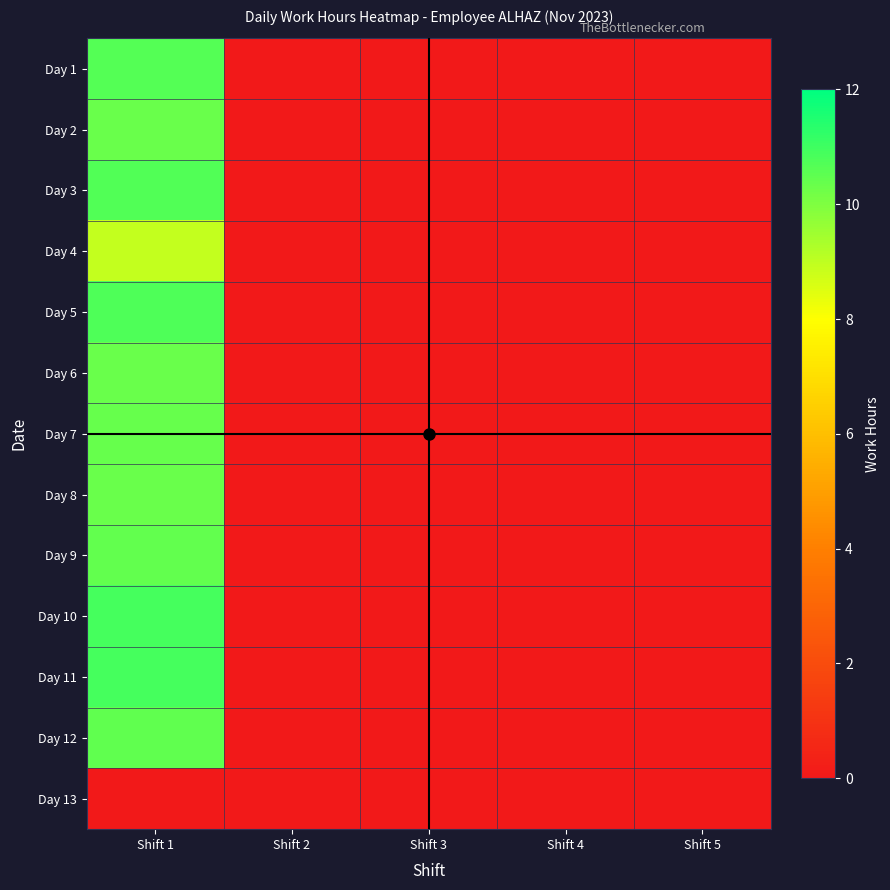

Reading left to right, list all the values displayed in this chart.

Day 1: Shift 1=10.7	Shift 2=0.0	Shift 3=0.0	Shift 4=0.0	Shift 5=0.0
Day 2: Shift 1=10.3	Shift 2=0.0	Shift 3=0.0	Shift 4=0.0	Shift 5=0.0
Day 3: Shift 1=10.7	Shift 2=0.0	Shift 3=0.0	Shift 4=0.0	Shift 5=0.0
Day 4: Shift 1=8.9	Shift 2=0.0	Shift 3=0.0	Shift 4=0.0	Shift 5=0.0
Day 5: Shift 1=10.8	Shift 2=0.0	Shift 3=0.0	Shift 4=0.0	Shift 5=0.0
Day 6: Shift 1=10.3	Shift 2=0.0	Shift 3=0.0	Shift 4=0.0	Shift 5=0.0
Day 7: Shift 1=10.4	Shift 2=0.0	Shift 3=0.0	Shift 4=0.0	Shift 5=0.0
Day 8: Shift 1=10.3	Shift 2=0.0	Shift 3=0.0	Shift 4=0.0	Shift 5=0.0
Day 9: Shift 1=10.4	Shift 2=0.0	Shift 3=0.0	Shift 4=0.0	Shift 5=0.0
Day 10: Shift 1=10.9	Shift 2=0.0	Shift 3=0.0	Shift 4=0.0	Shift 5=0.0
Day 11: Shift 1=10.9	Shift 2=0.0	Shift 3=0.0	Shift 4=0.0	Shift 5=0.0
Day 12: Shift 1=10.5	Shift 2=0.0	Shift 3=0.0	Shift 4=0.0	Shift 5=0.0
Day 13: Shift 1=0.0	Shift 2=0.0	Shift 3=0.0	Shift 4=0.0	Shift 5=0.0